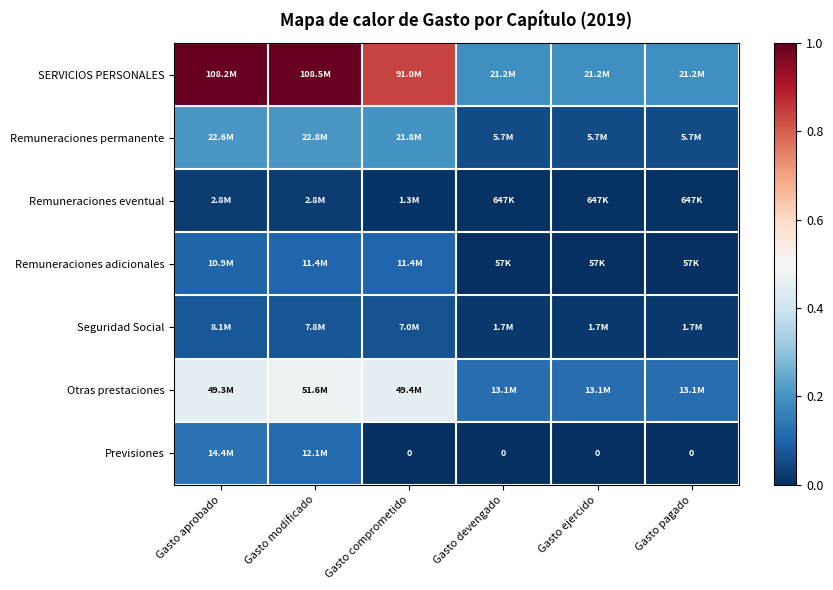

What is the total value across all series at Gasto modificado?

2.0